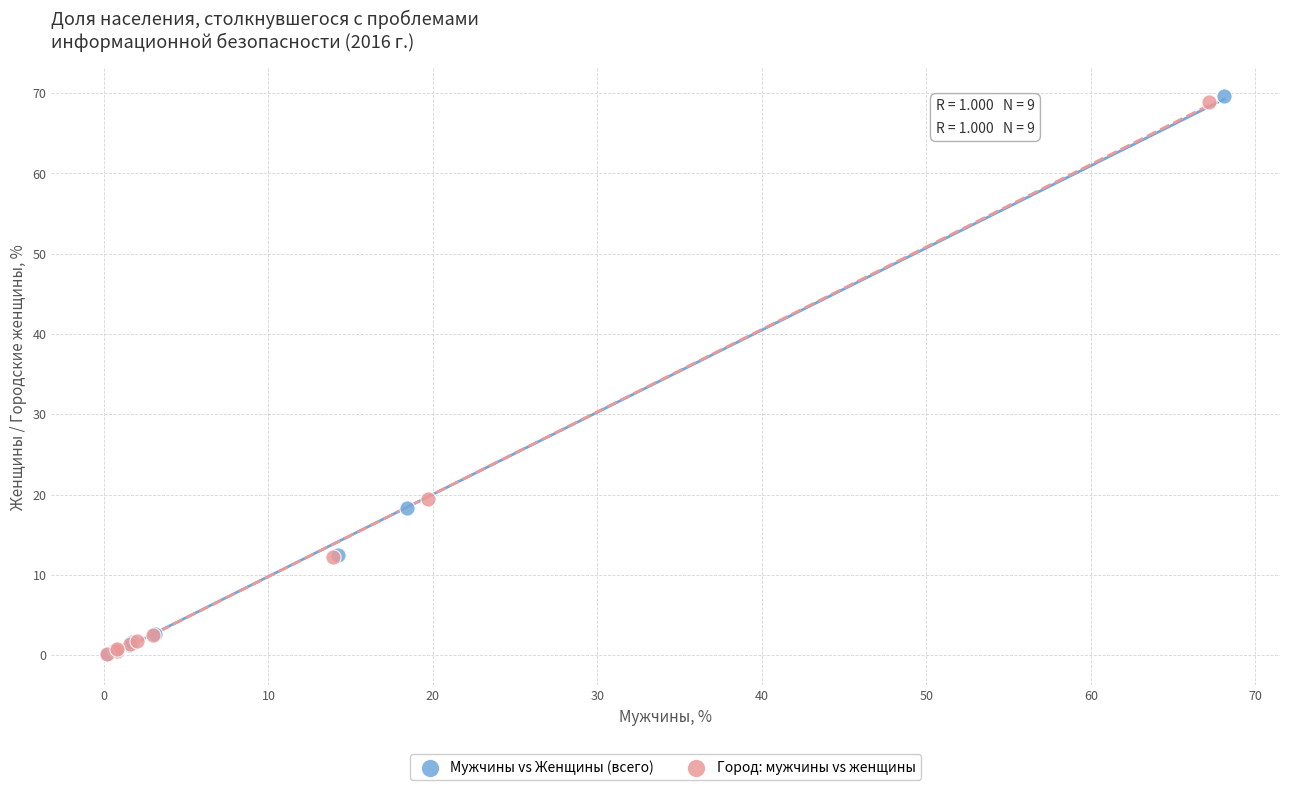

Which series has the largest Y range (max minus min)?

Мужчины vs Женщины (всего)